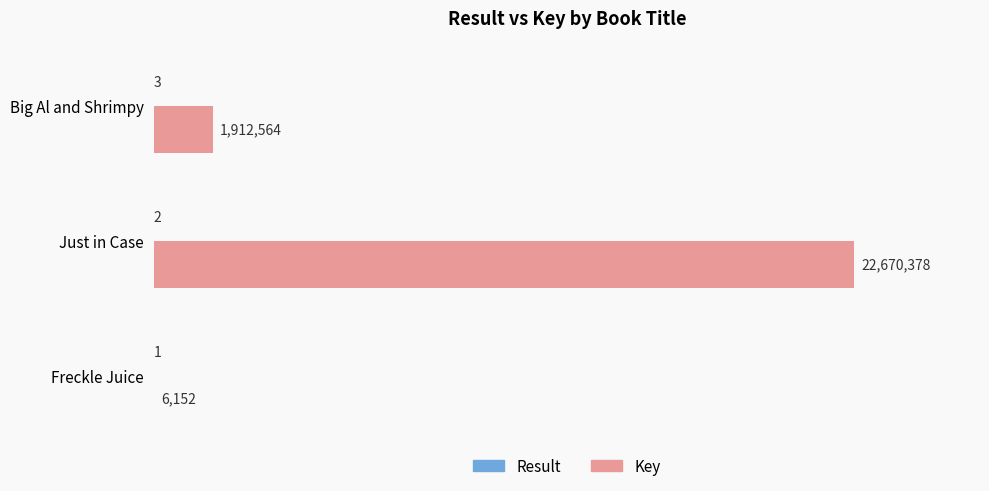

How many series are shown in this chart?

2